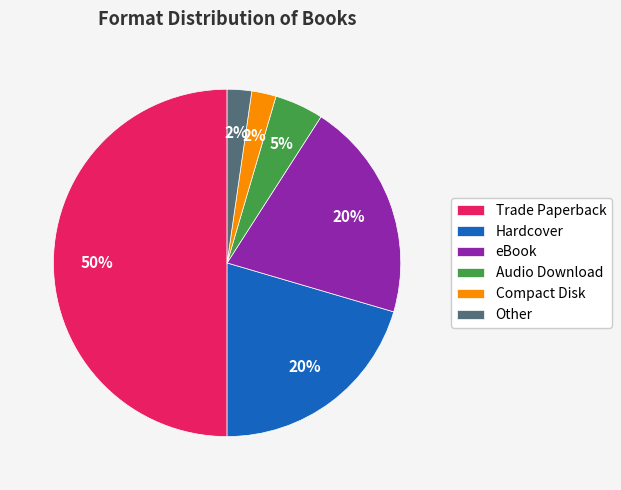

Is the sum of eBook and Audio Download greater than half?

No